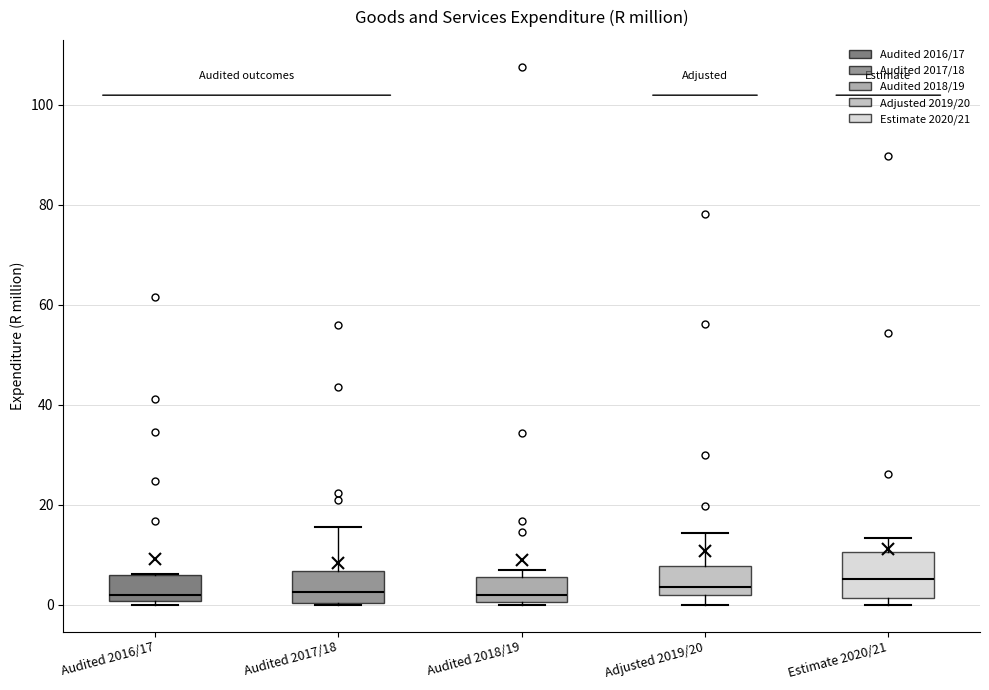

Reading left to right, read every box against the y-axis: the position of its median line, the range the box covers, and the ends of its whiskers. The values are not printed on the chart, so give them approximately, as read against the axis.

Audited 2016/17: median 2, box 0 to 6, whiskers 0 (just below the box's lower edge) to 6
Audited 2017/18: median 2, box 0 to 6, whiskers 0 to 16
Audited 2018/19: median 2, box 0 to 6, whiskers 0 to 6 (just above the box's upper edge)
Adjusted 2019/20: median 4, box 2 to 8, whiskers 0 to 14
Estimate 2020/21: median 6, box 2 to 10, whiskers 0 to 14